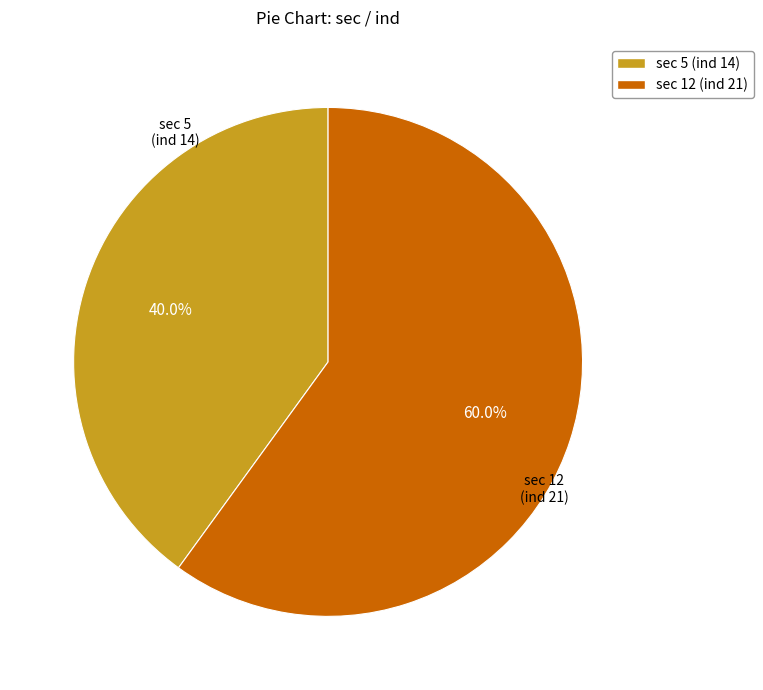

Which category has the biggest portion of the pie?

sec 12 (ind 21)